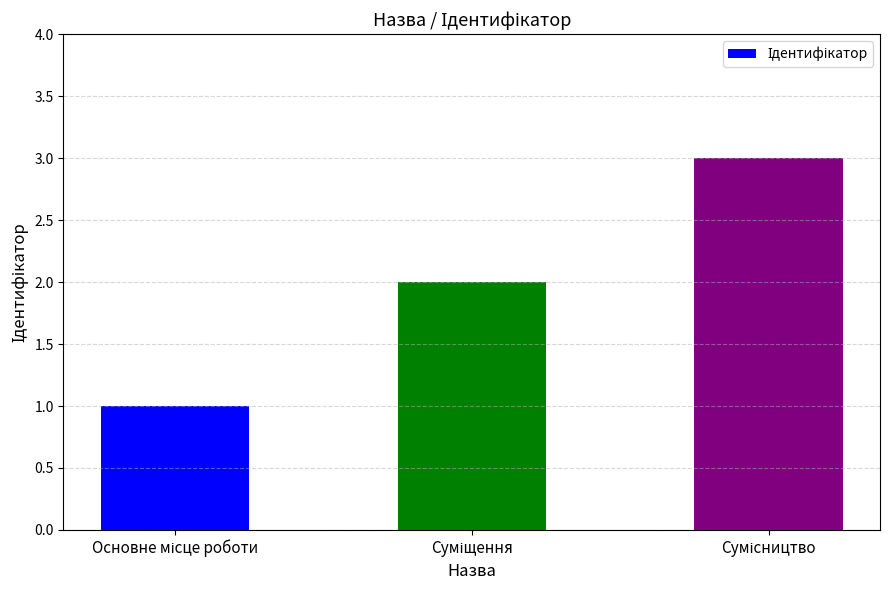

What is the sum of all values?

6